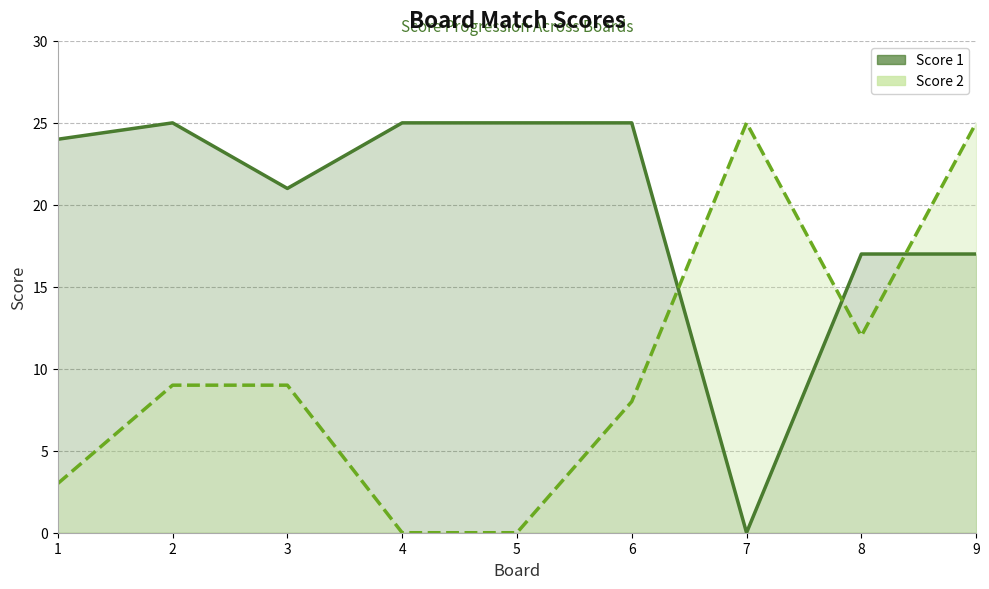

Which category has the highest value across all series?

2